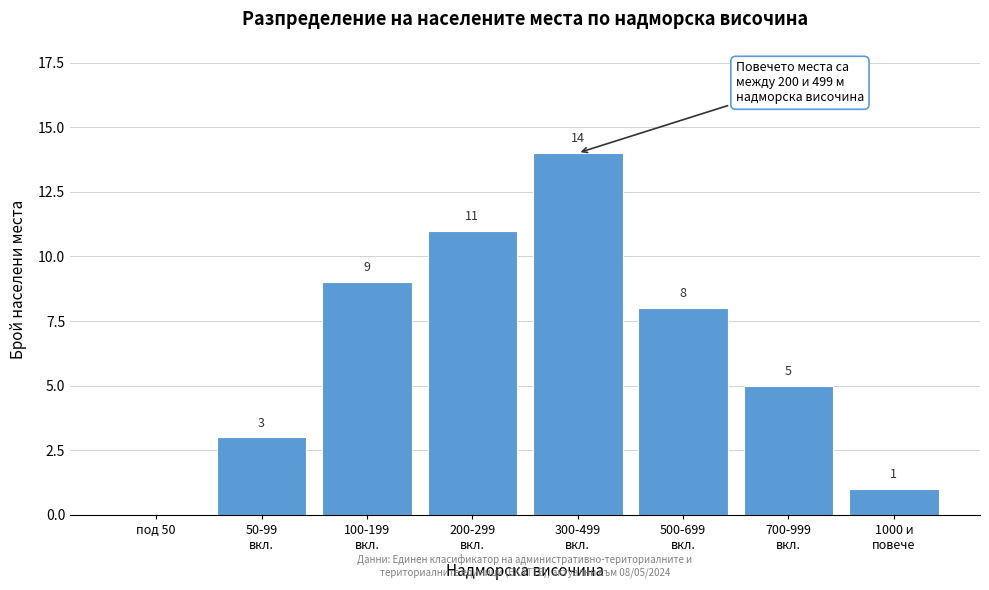

What is the sum of all values?

51